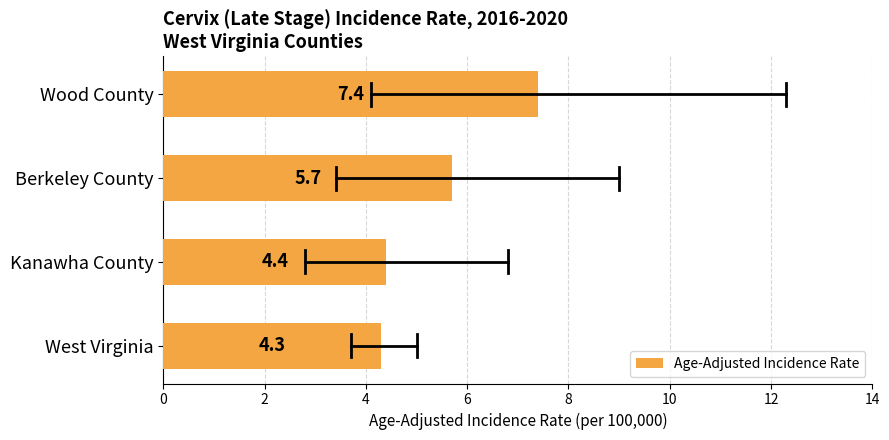

List the labels in order of value, largest first.

Wood County, Berkeley County, Kanawha County, West Virginia